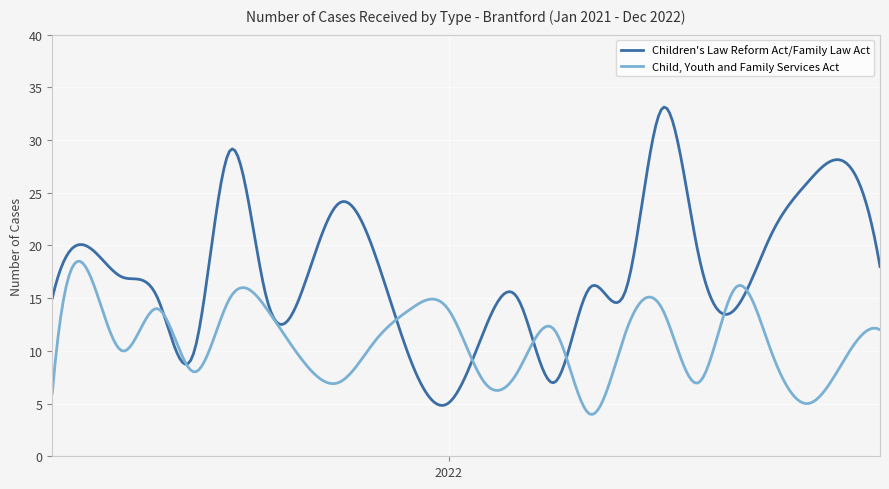

In Child, Youth and Family Services Act, how many points are lower than both neighbors (excluding endpoints)?

7